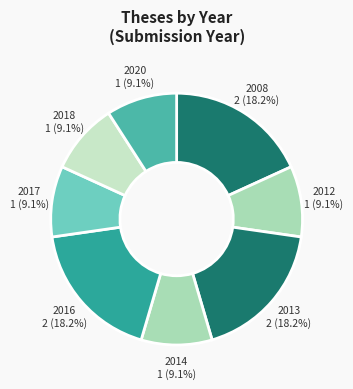

How many slices are in this pie chart?

8